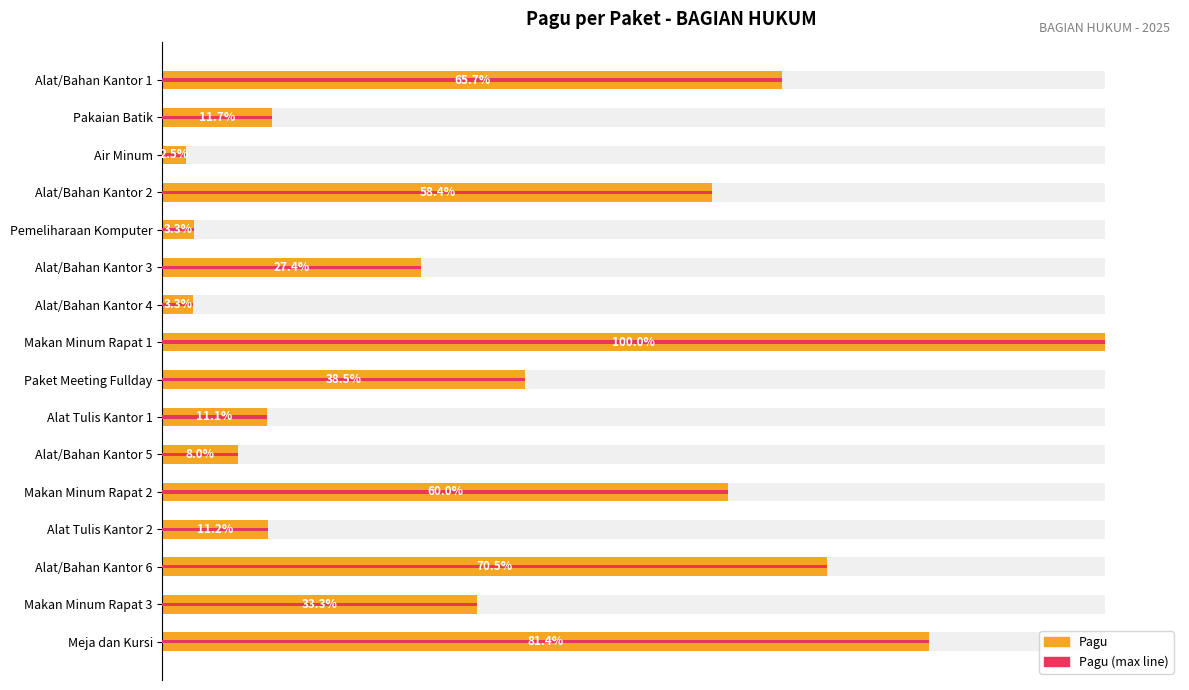

Reading left to right, transcribe all the data shown in this chart.

50676500	9000000	1894200	45001500	2550000	21138000	2535200	77100000	29700000	8534100	6193800	46260000	8605100	54376500	25700000	62750000